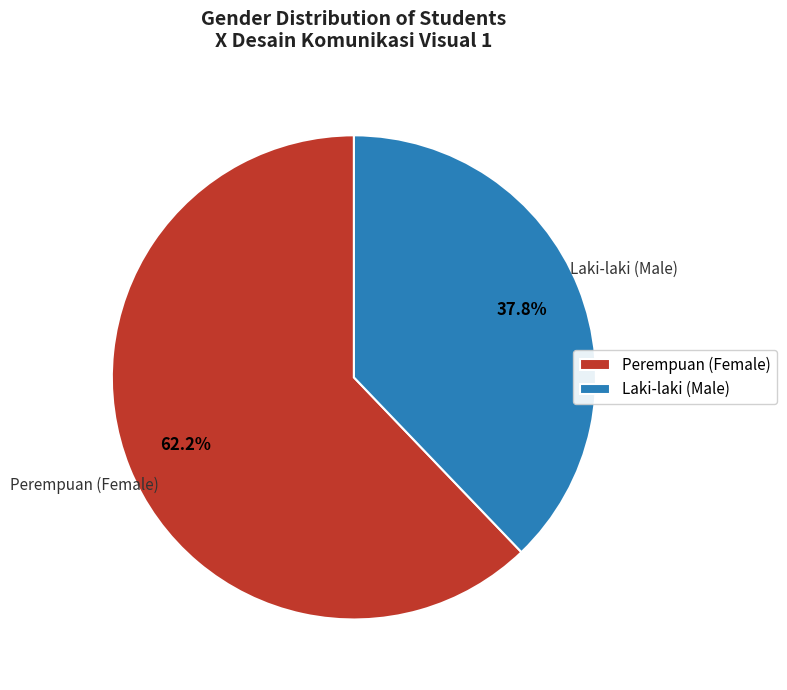

What percentage do Laki-laki (Male) and Perempuan (Female) together represent?

100.0%